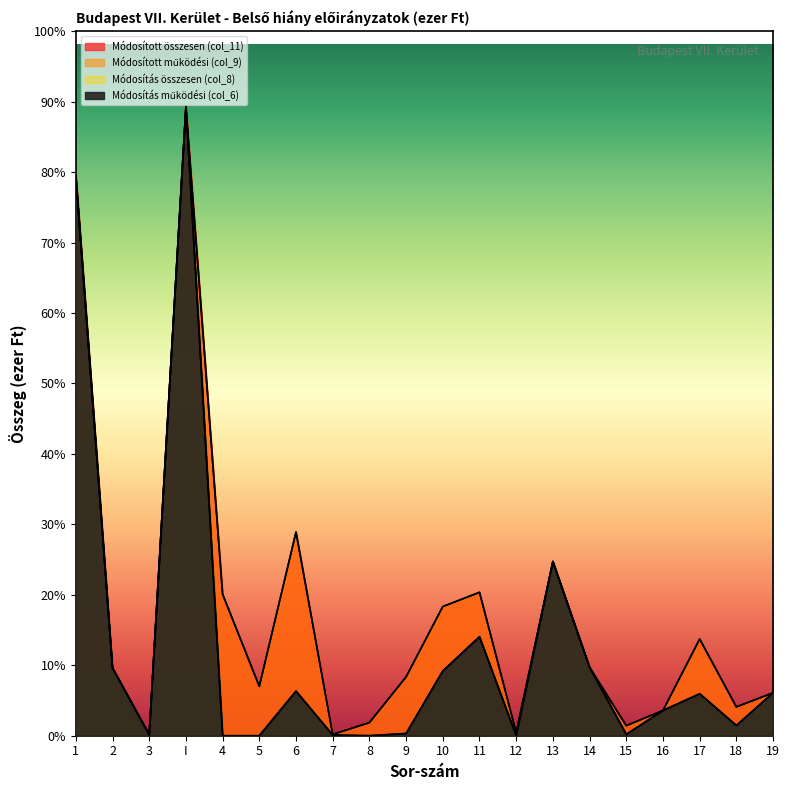

What position from the right is 12?

8